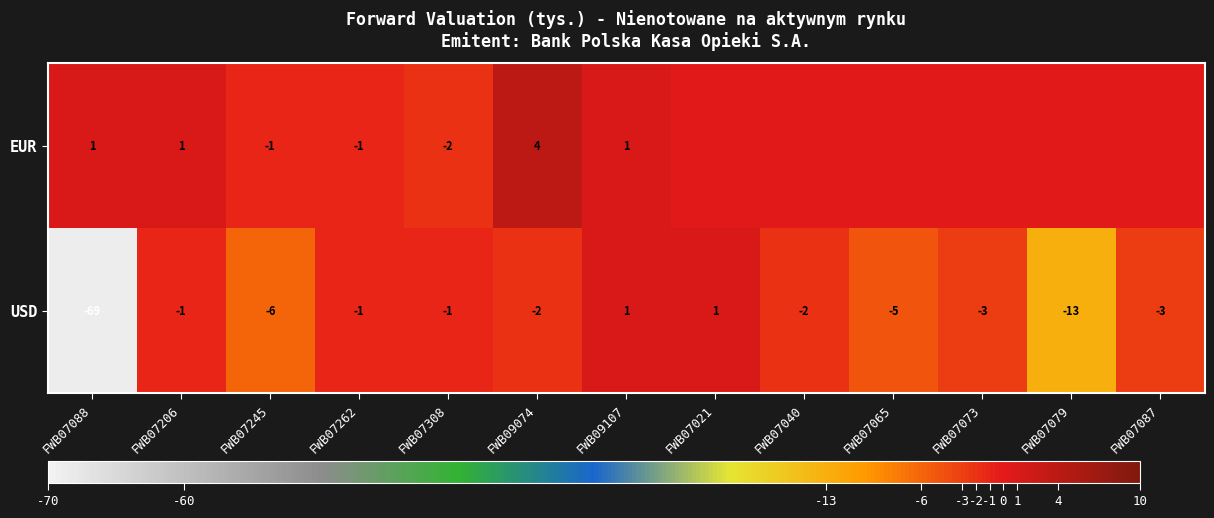

What is the difference between the USD values at FWB07245 and FWB07087?

3